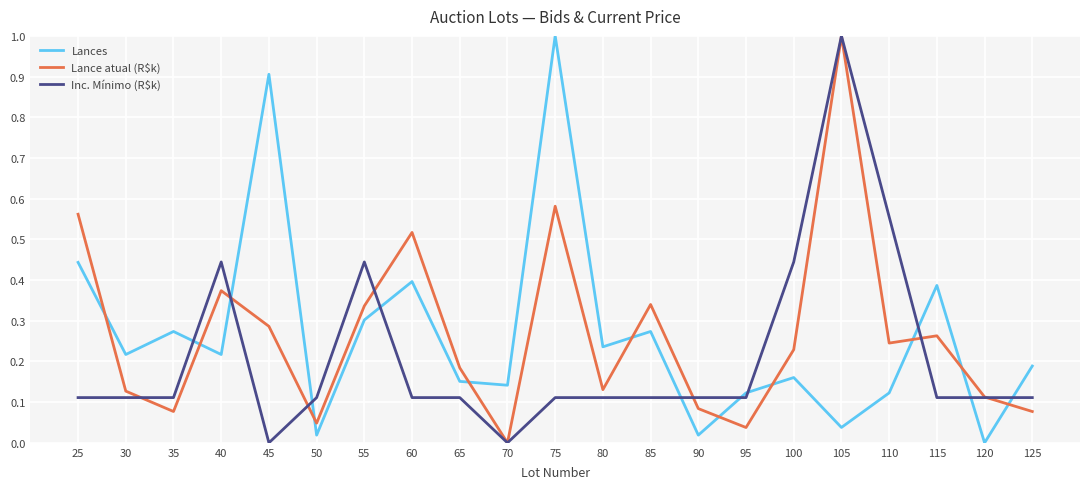

At 115, list the series in order from smallest to largest.

Inc. Mínimo (R$k), Lance atual (R$k), Lances